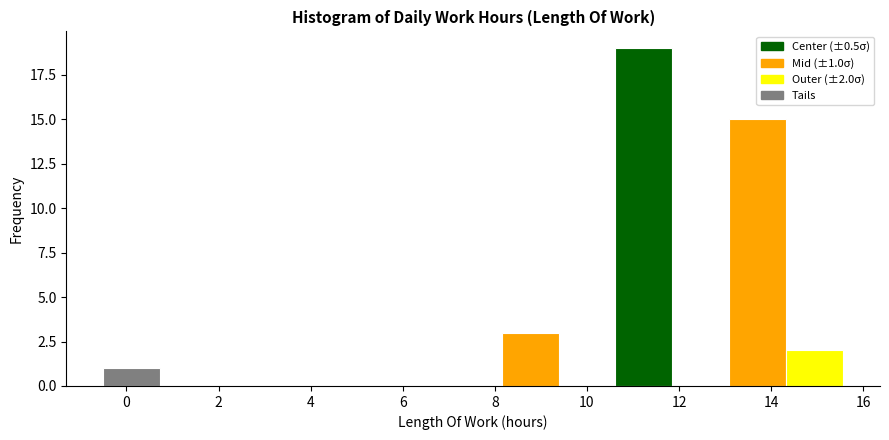

Which range on the x-axis has the tallest bar?

10.6 to 11.8